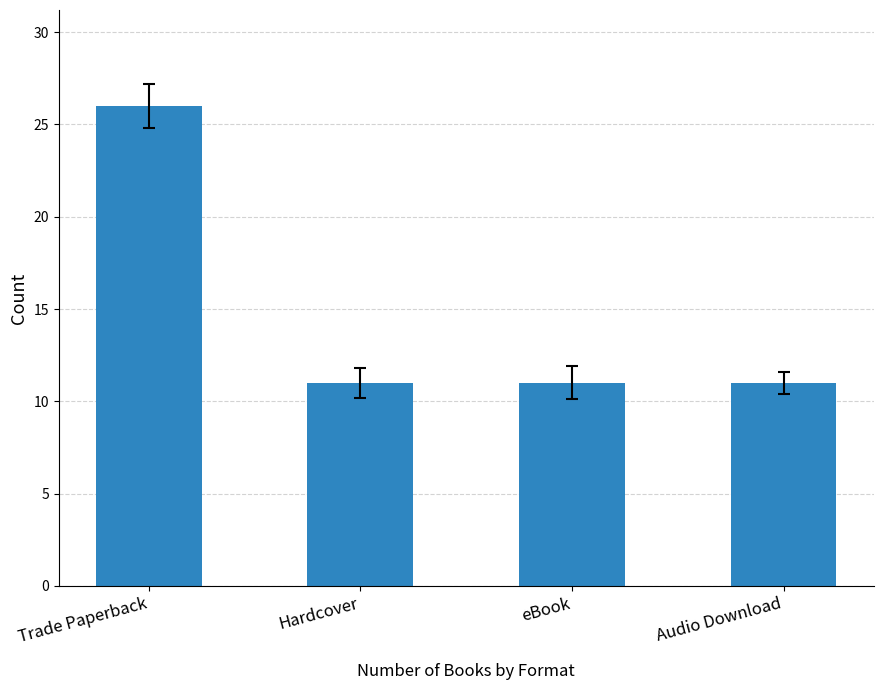

Does the chart contain any negative values?

No